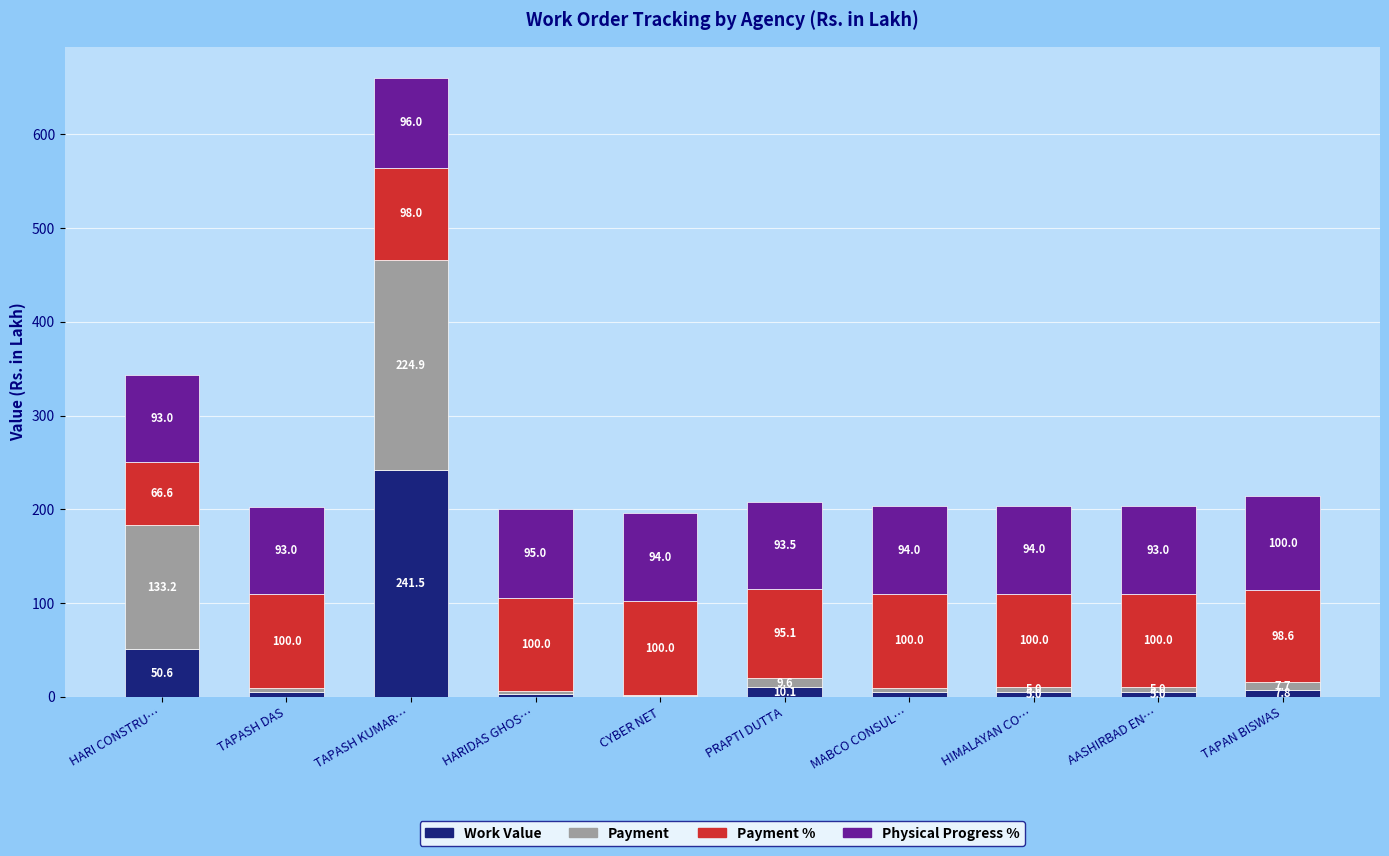

At which category is the sum across all series the highest?

TAPASH KUMAR…